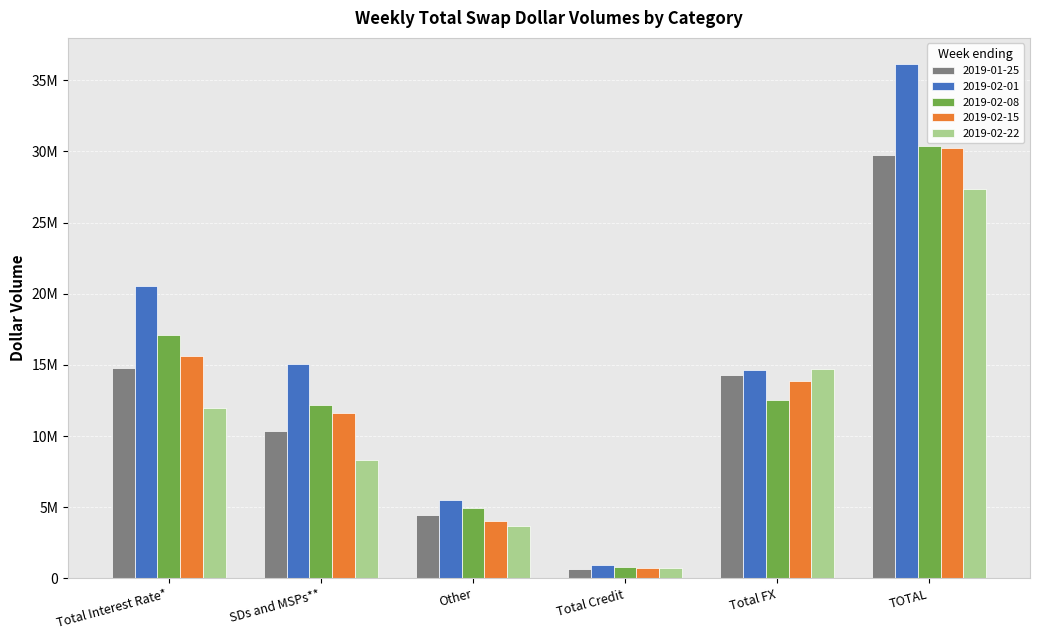

What is the label of the 2nd bar from the left?

SDs and MSPs**